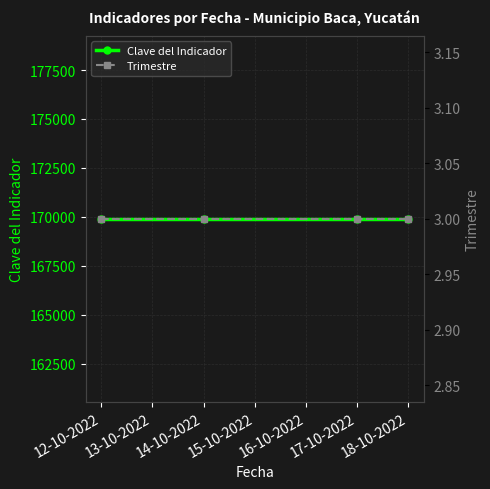

What is the highest value of the Trimestre series?

3